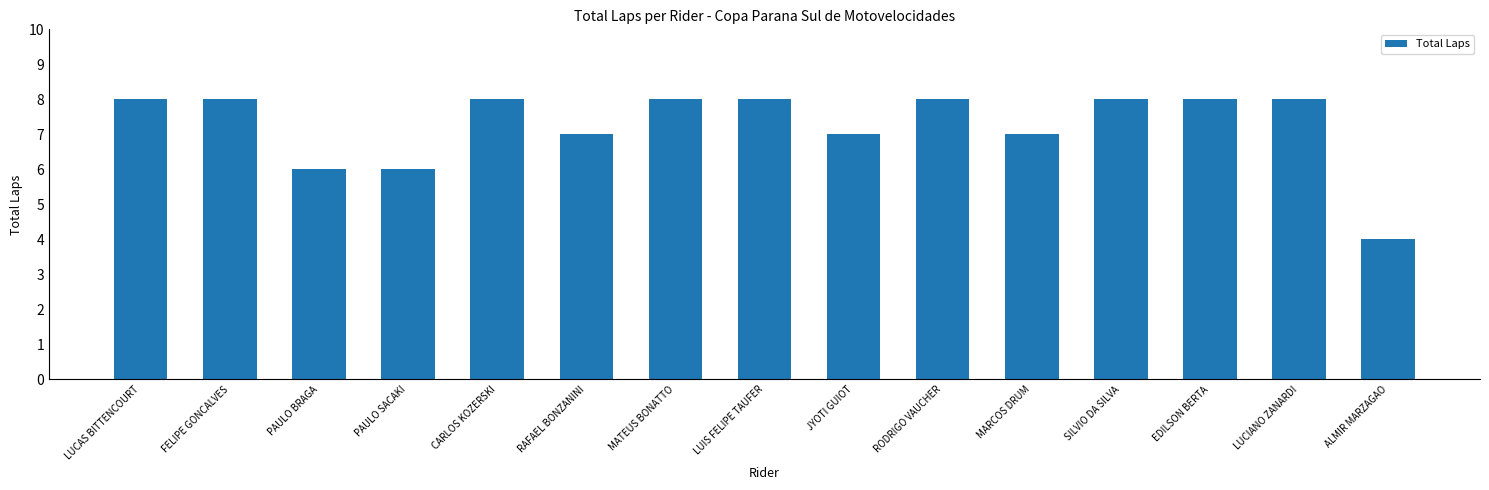

At which category does the chart reach its minimum across all series?

ALMIR MARZAGAO